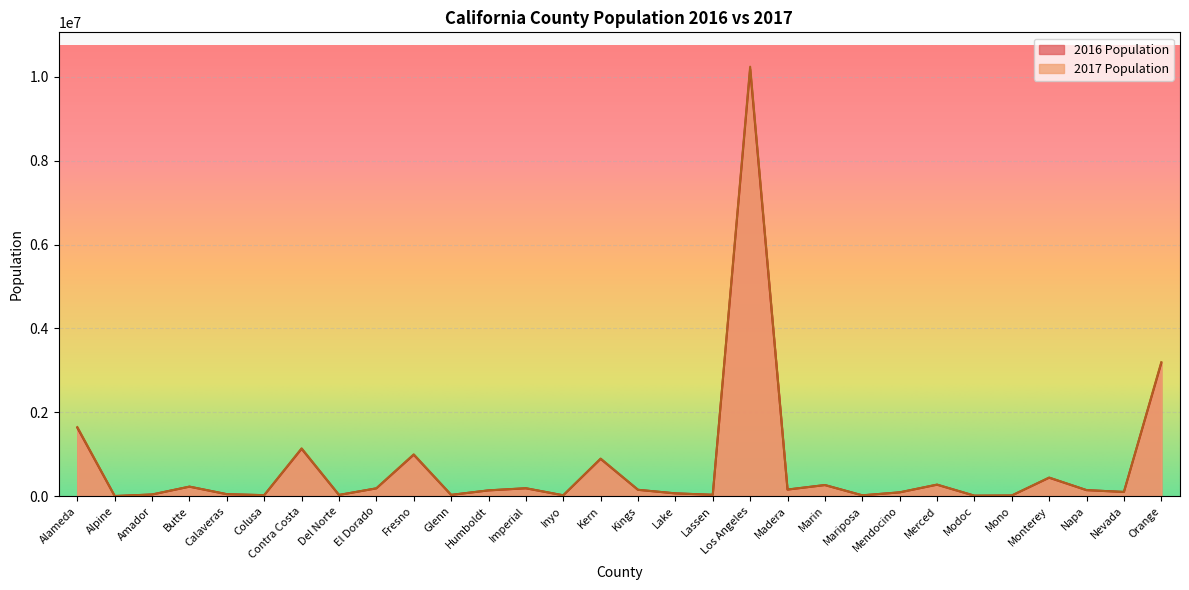

What is the total value across all series at Kings?

299359